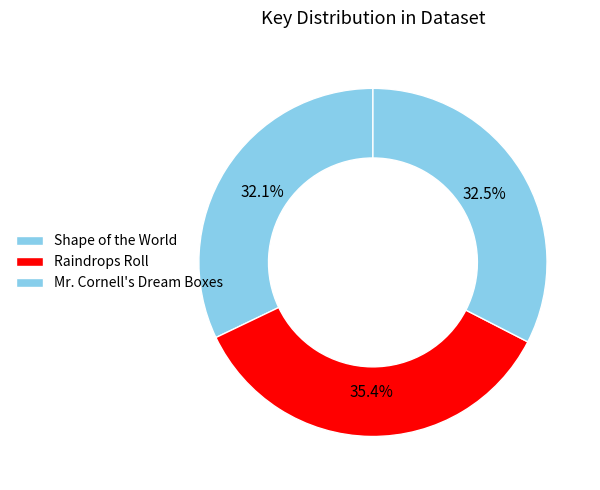

How many segments does this pie chart have?

3